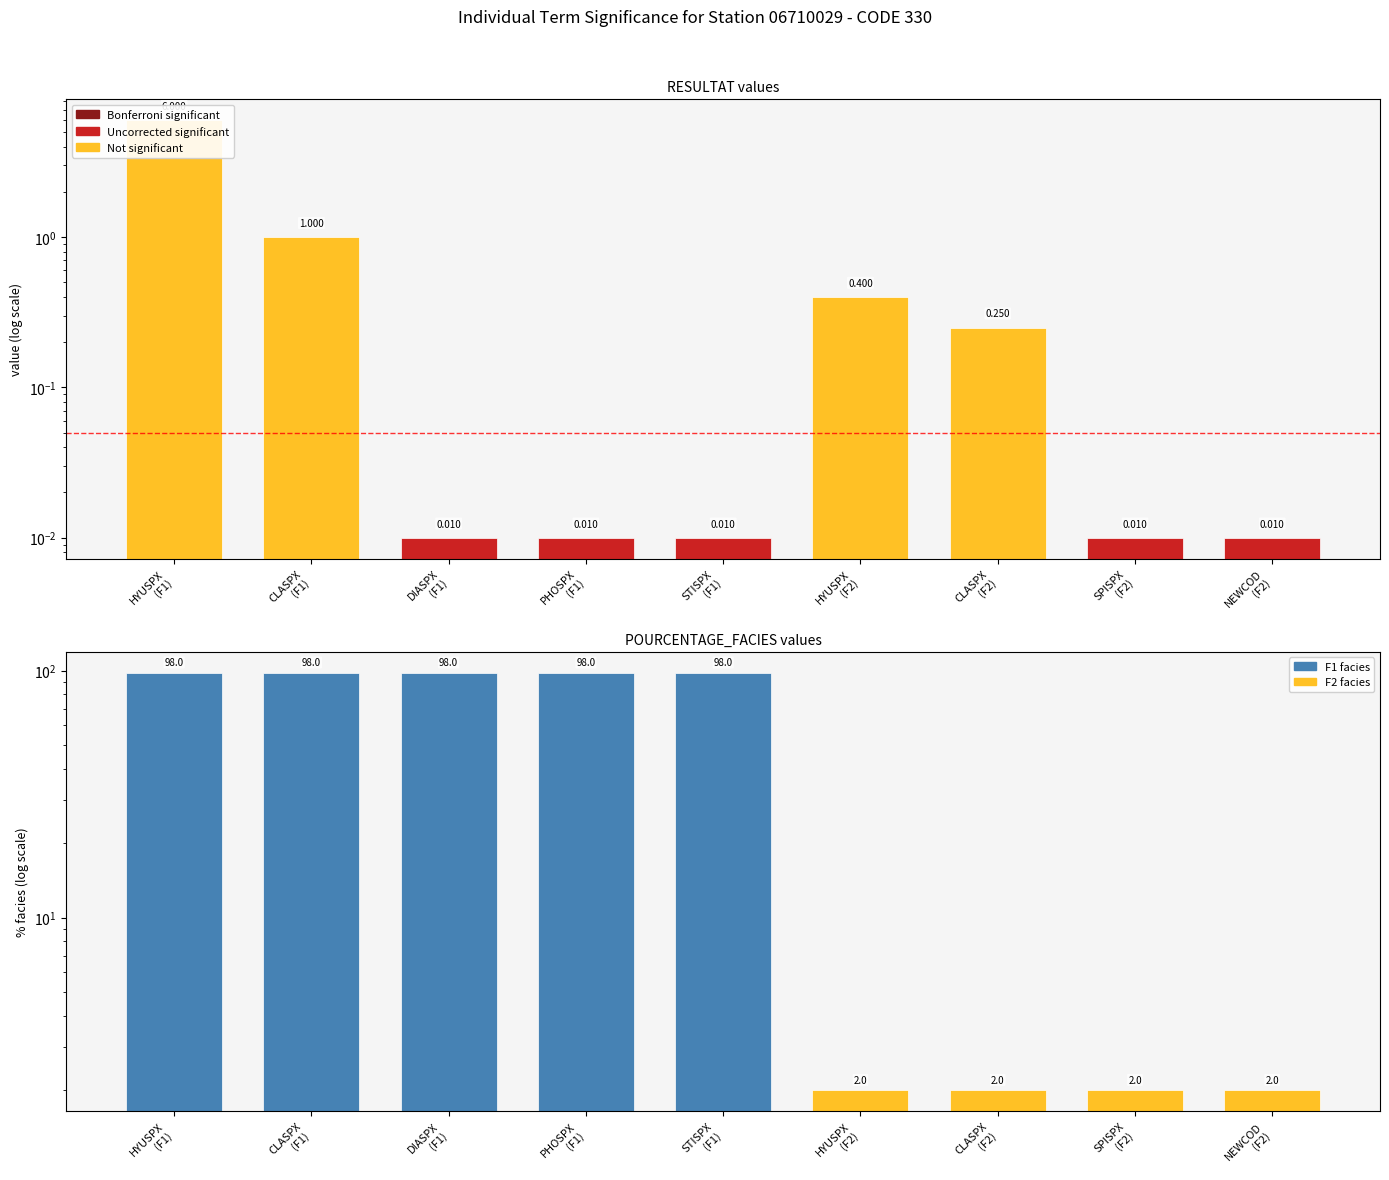

Reading right to left, what are all the values shown in this chart?

RESULTAT: NEWCOD
(F2)=0.0	SPISPX
(F2)=0.0	CLASPX
(F2)=0.2	HYUSPX
(F2)=0.4	STISPX
(F1)=0.0	PHOSPX
(F1)=0.0	DIASPX
(F1)=0.0	CLASPX
(F1)=1.0	HYUSPX
(F1)=6.0
POURCENTAGE_FACIES: NEWCOD
(F2)=2.0	SPISPX
(F2)=2.0	CLASPX
(F2)=2.0	HYUSPX
(F2)=2.0	STISPX
(F1)=98.0	PHOSPX
(F1)=98.0	DIASPX
(F1)=98.0	CLASPX
(F1)=98.0	HYUSPX
(F1)=98.0